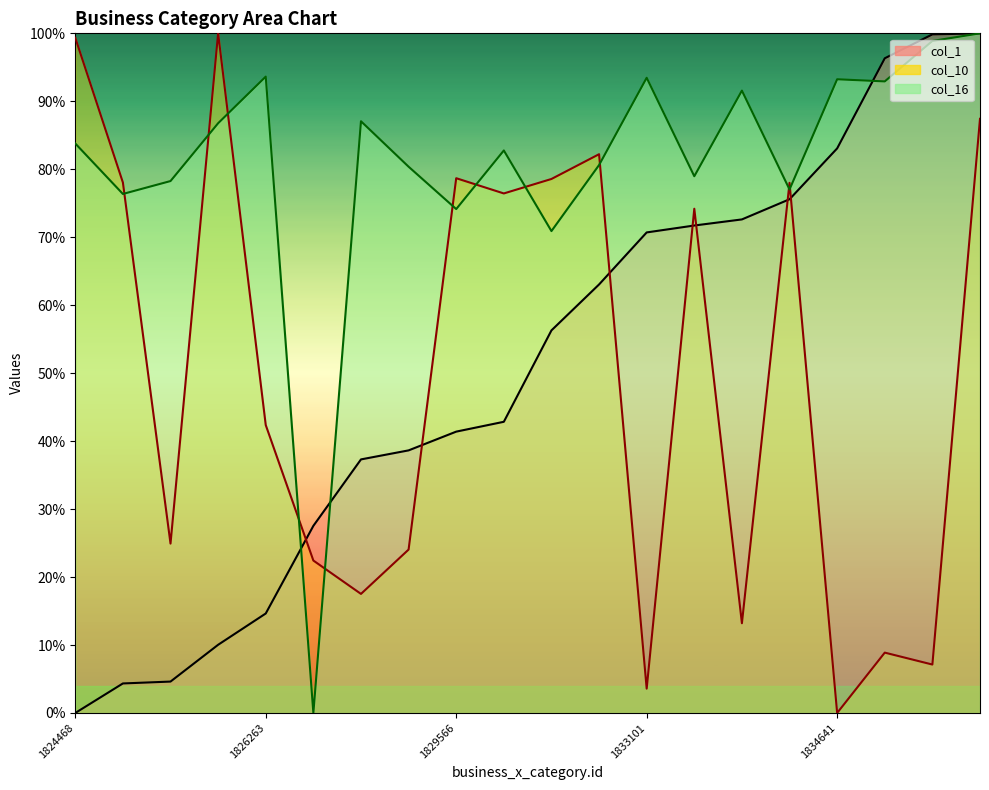

Is the value of col_10 at 1825000 greater than the value of col_1 at 1833235?

Yes